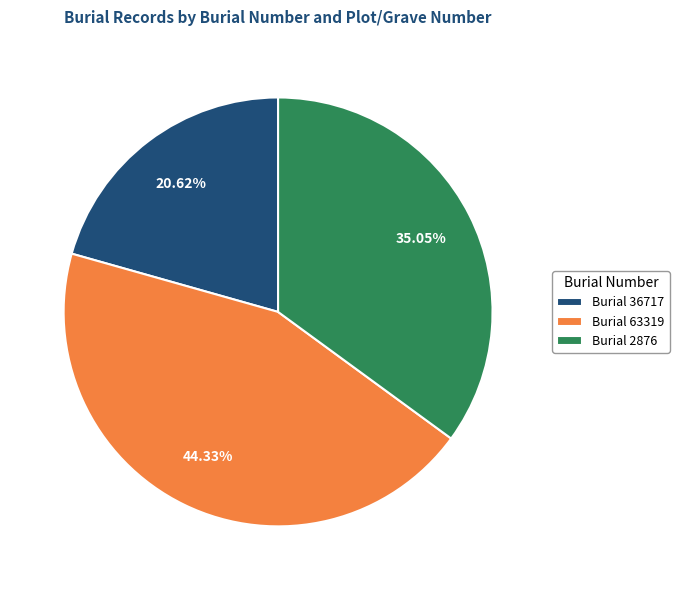

How many segments does this pie chart have?

3